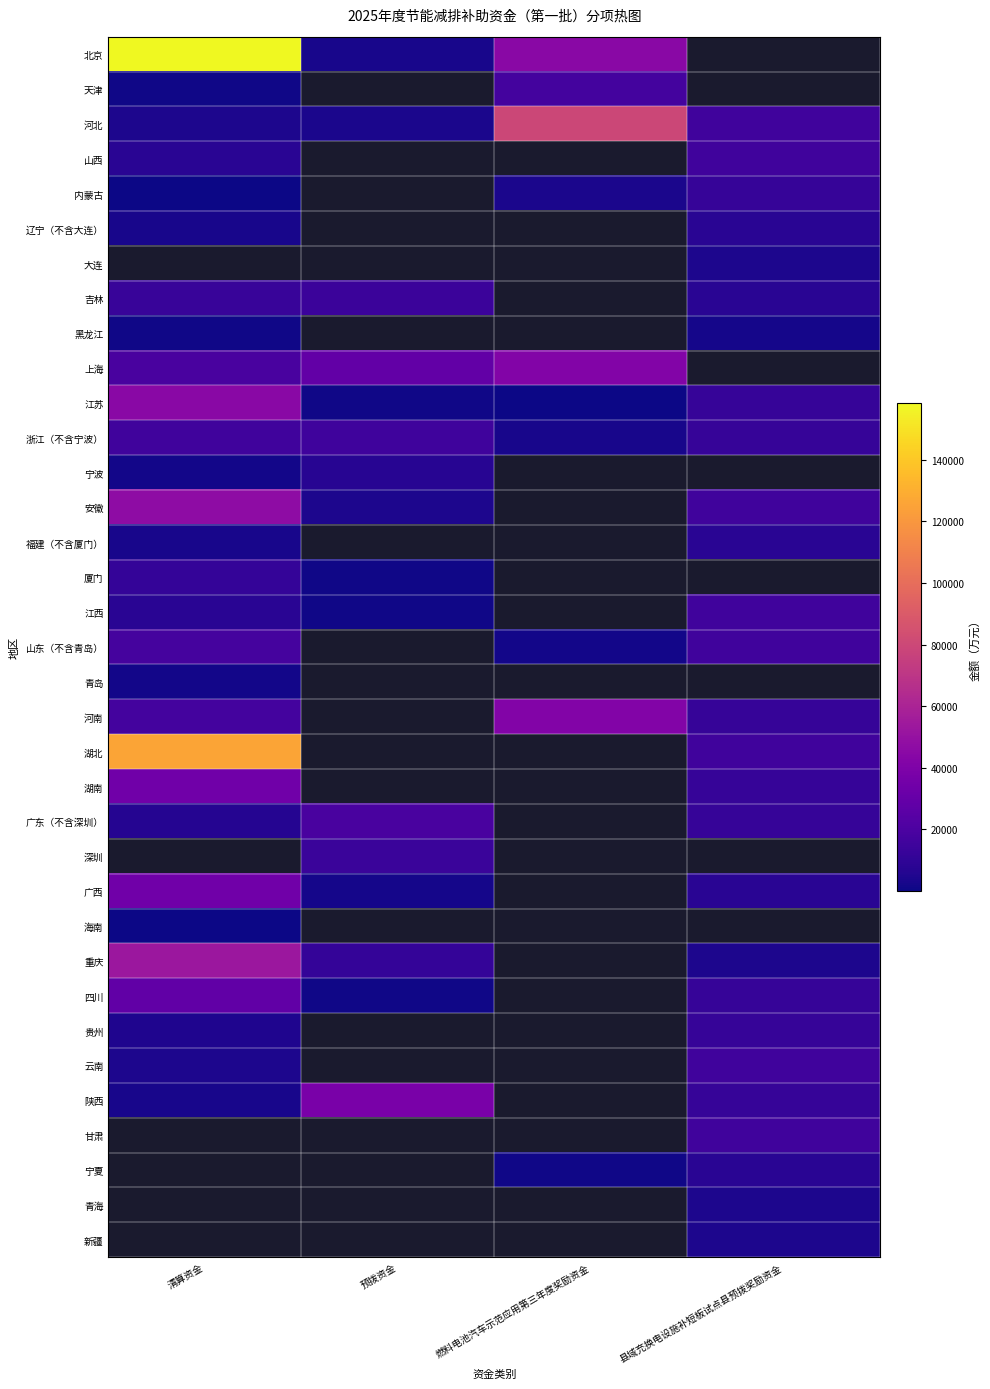

At how many categories does at least one series exceed 63047?

2